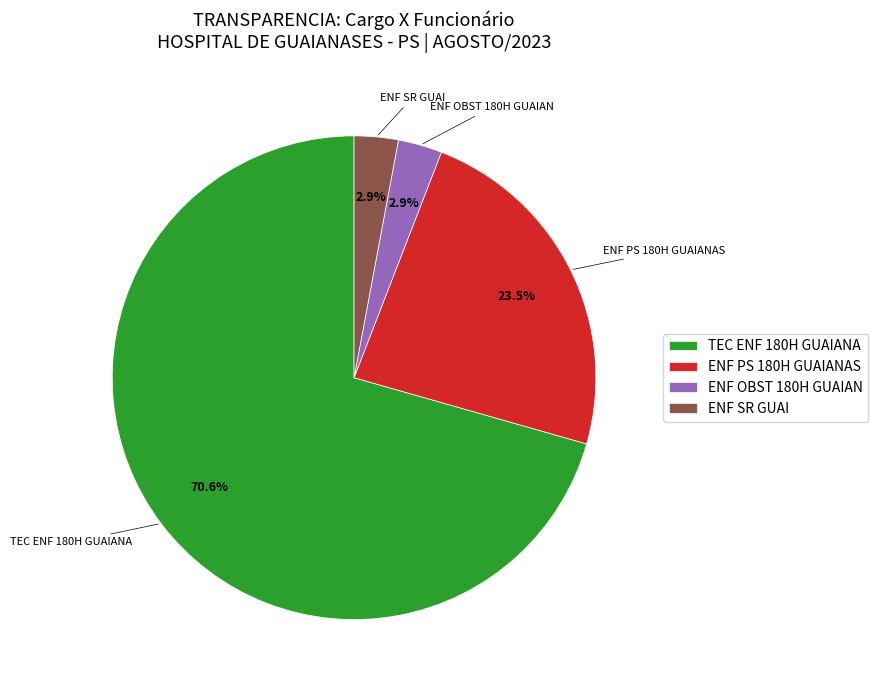

Which has a higher value, ENF PS 180H GUAIANAS or ENF OBST 180H GUAIAN?

ENF PS 180H GUAIANAS